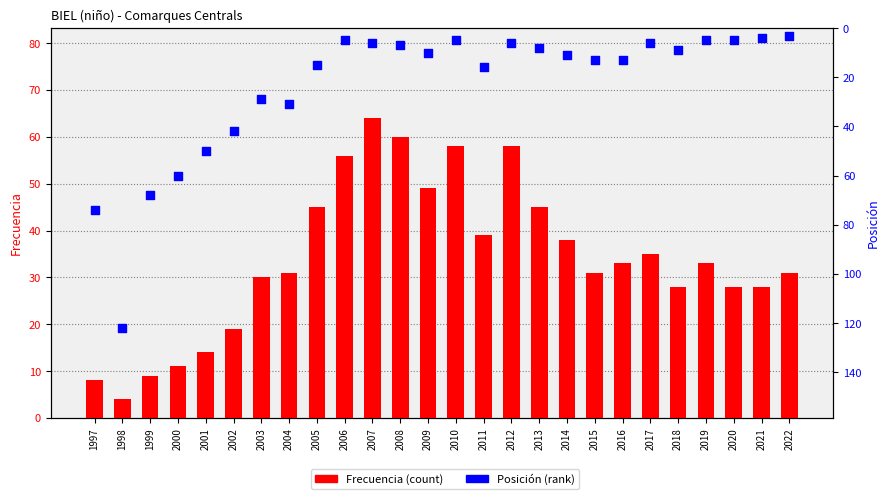

Which series reaches the minimum Y coordinate?

Posición